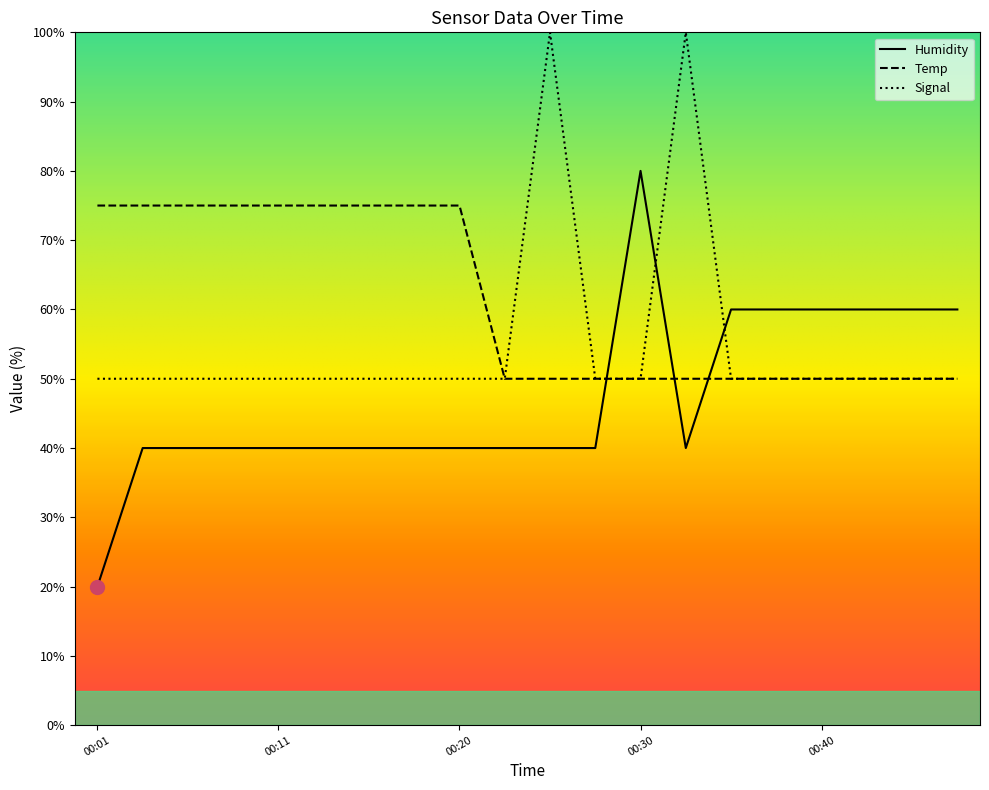

What is the difference between the second highest and minimum values in the Humidity series?

40.0